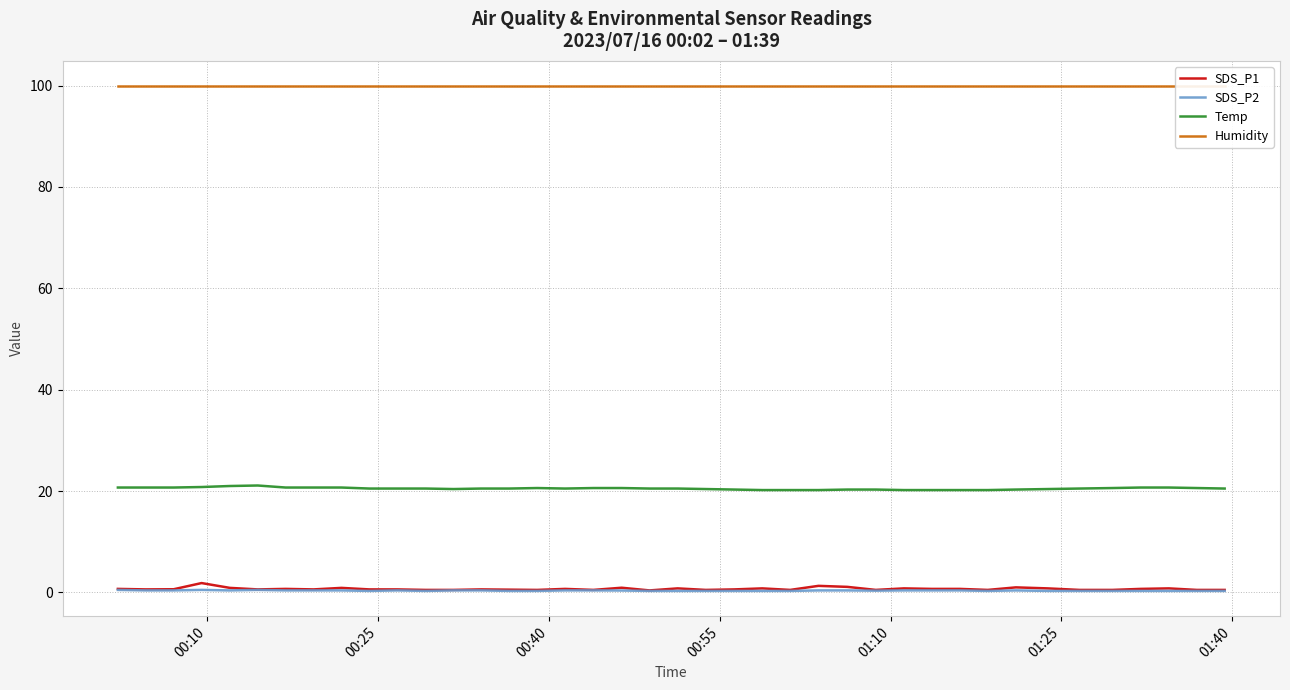

How many SDS_P2 values are between 0 and 1?

40